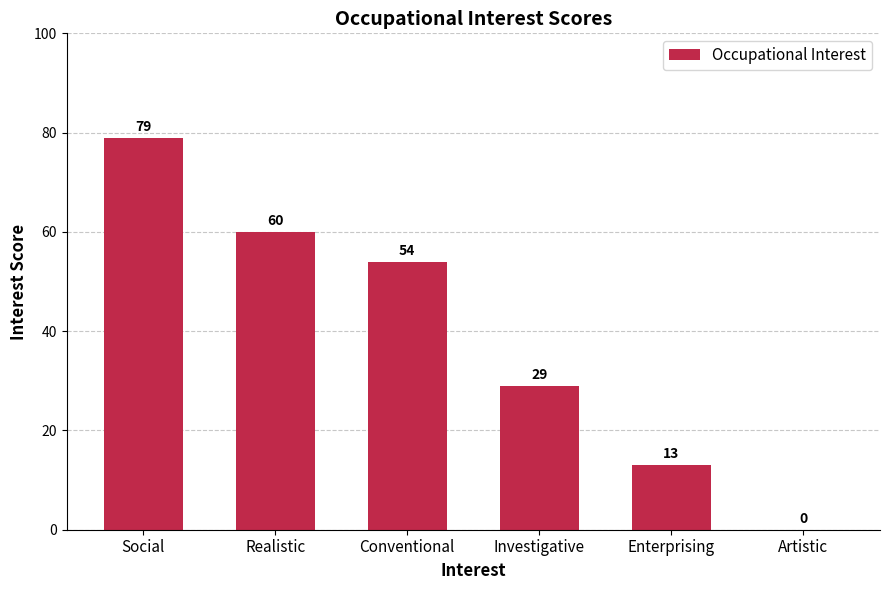

Read the value at Investigative.

29